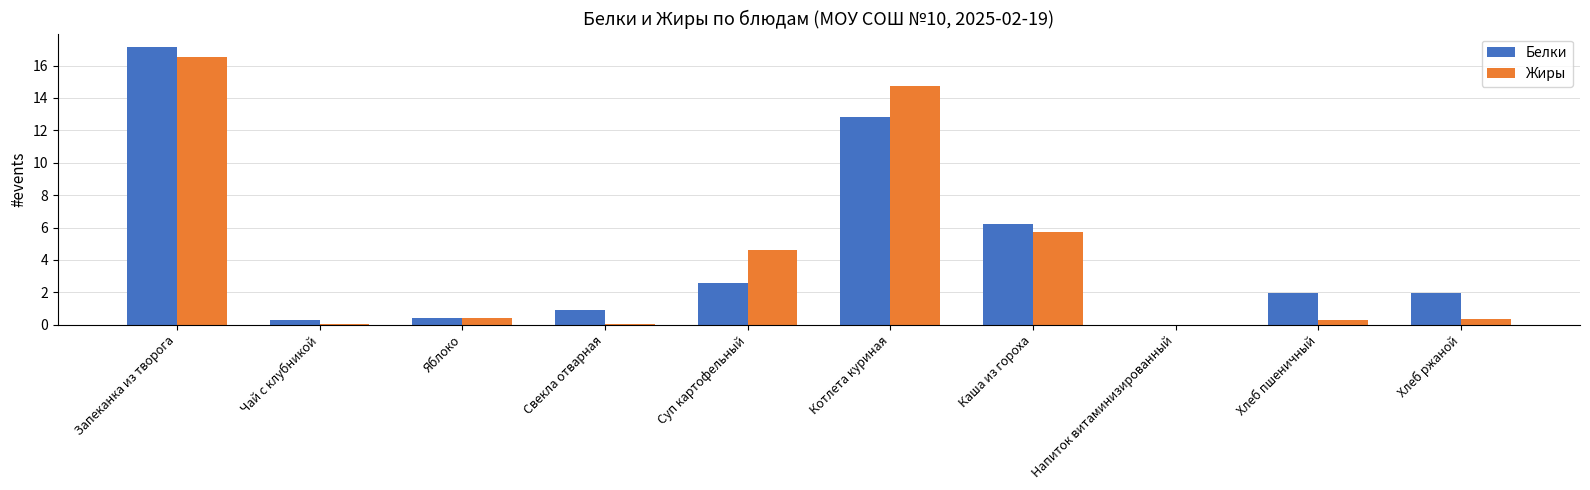

Which series changed the most between Каша из гороха and Напиток витаминизированный?

Белки